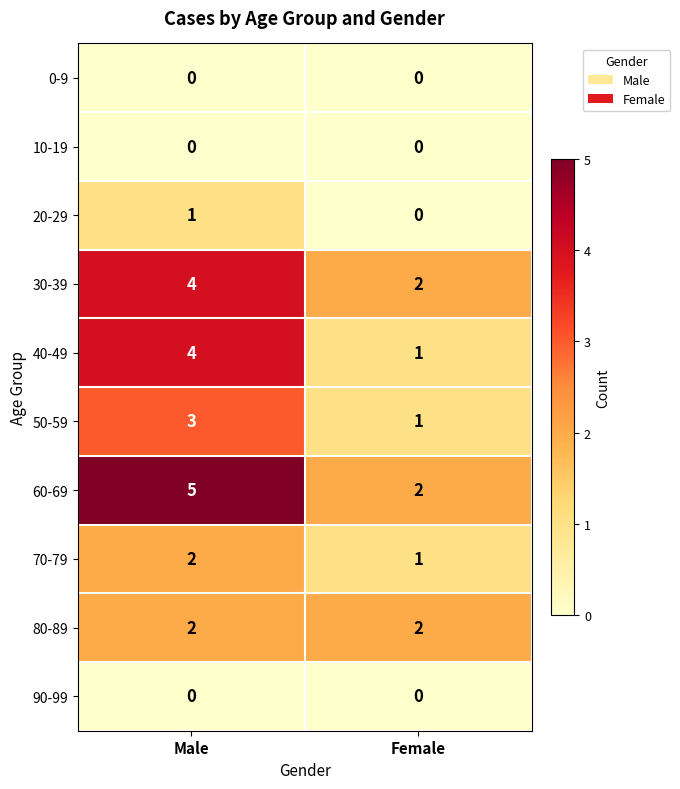

What is the sum of the 50-59 values at Female and Male?

4